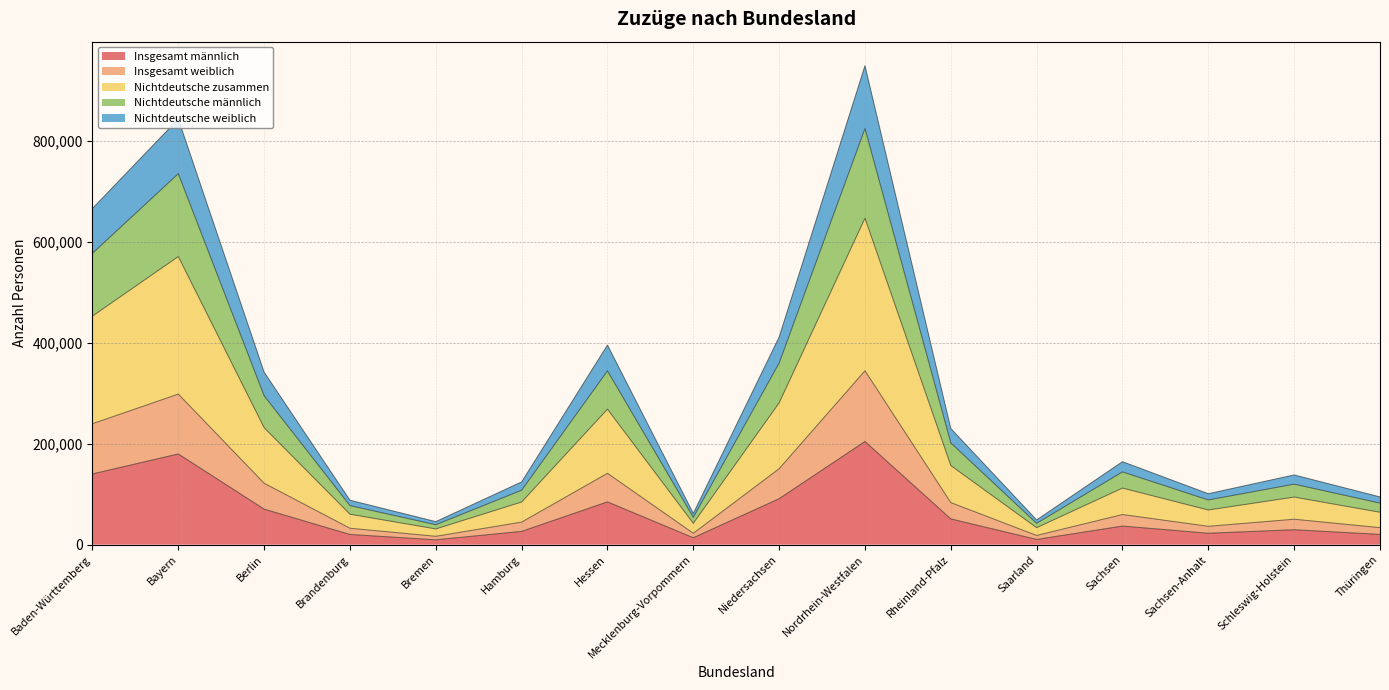

What is the minimum value for Insgesamt weiblich?

16585